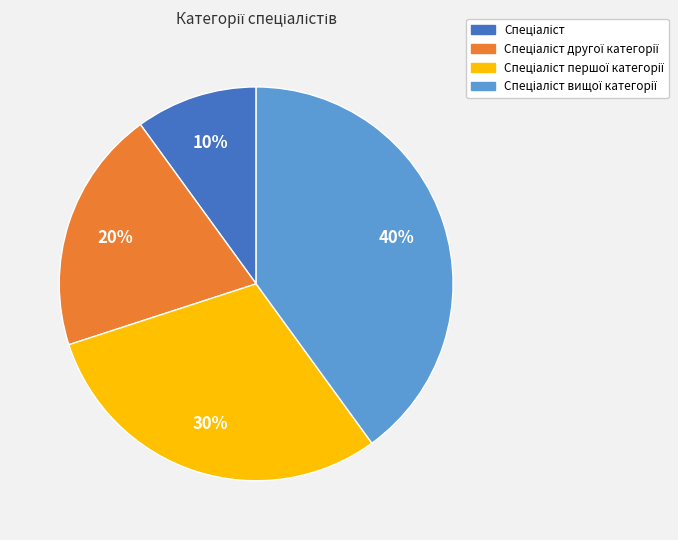

How many slices are in this pie chart?

4